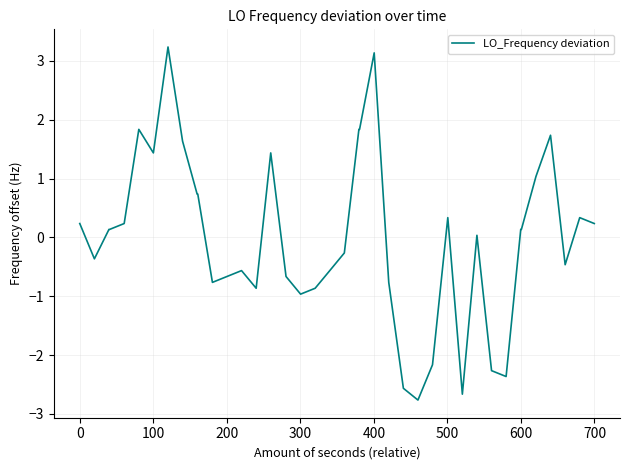

What is the smallest value displayed?

-2.8